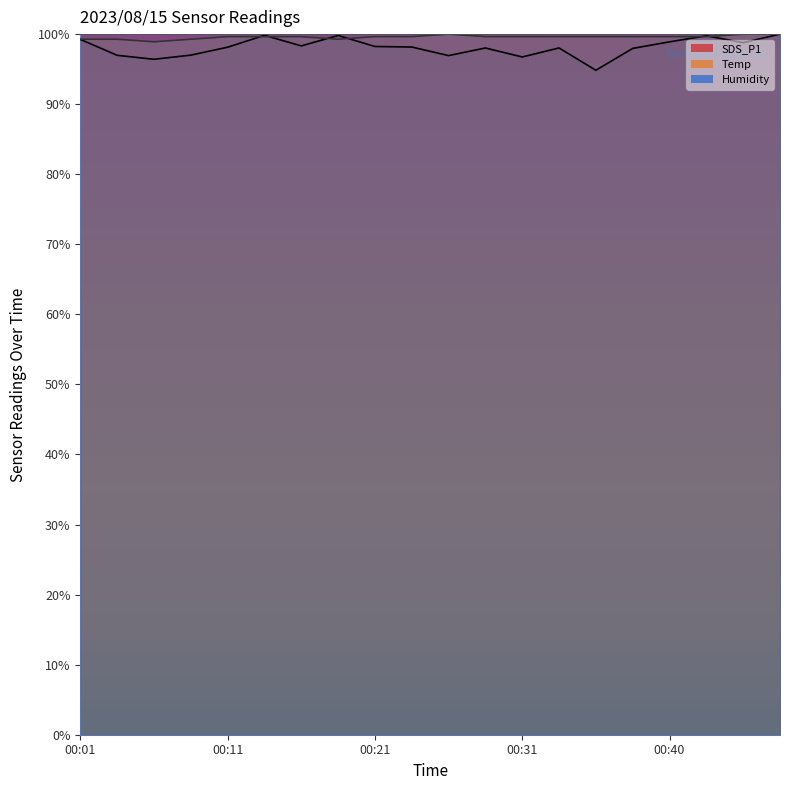

In SDS_P1, how many points are higher than both neighbors (excluding endpoints)?

5